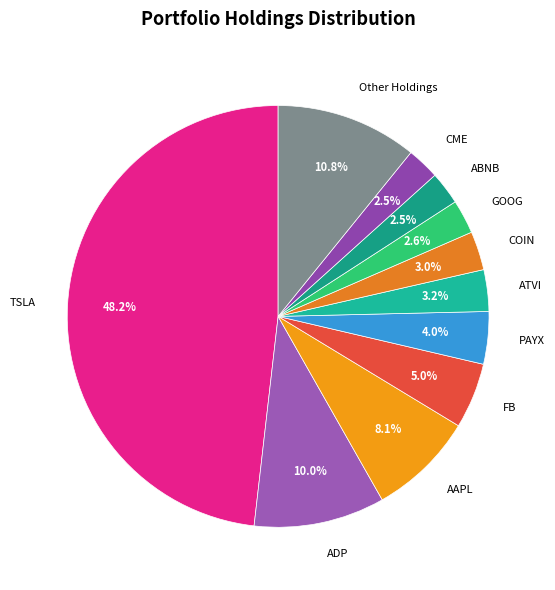

Does any single category account for the majority?

No